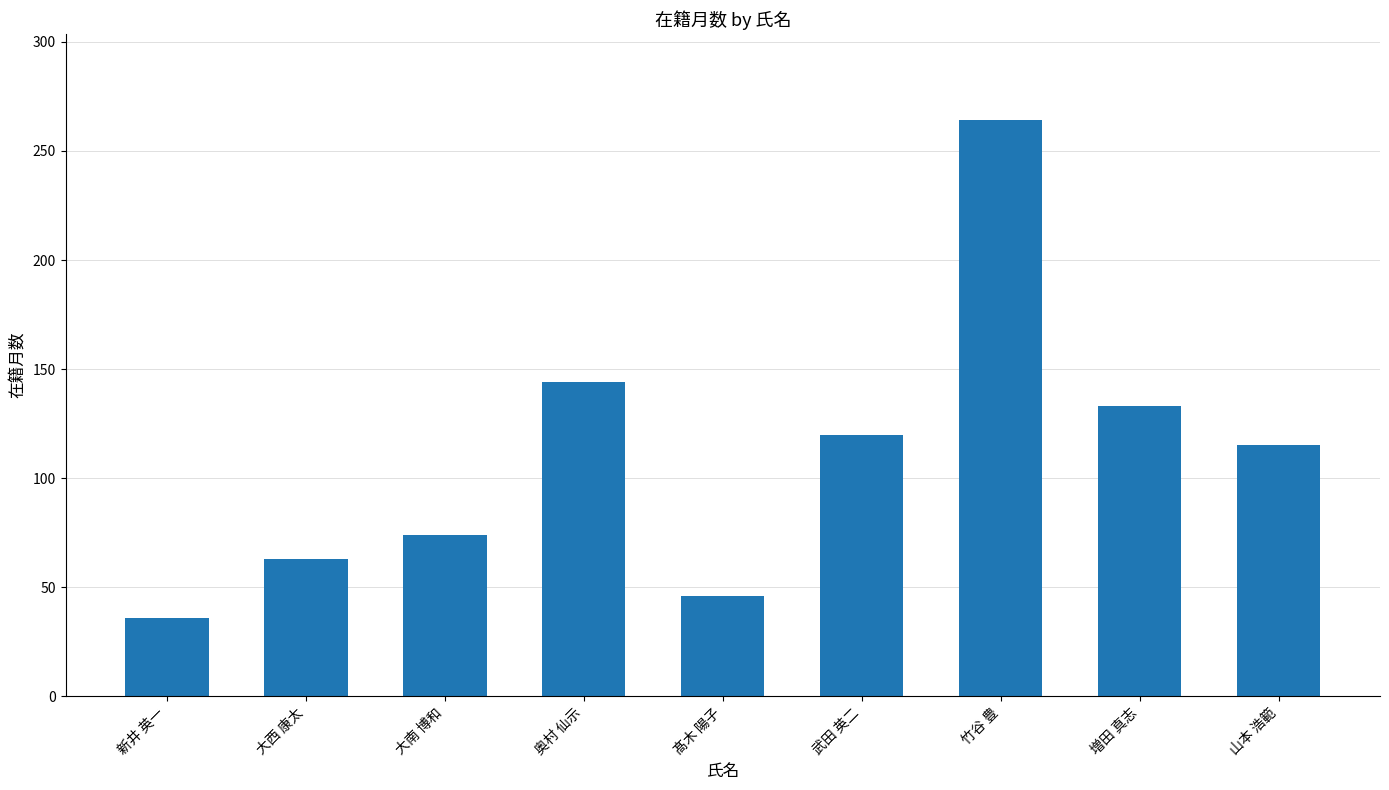

What position from the right is 武田 英二?

4